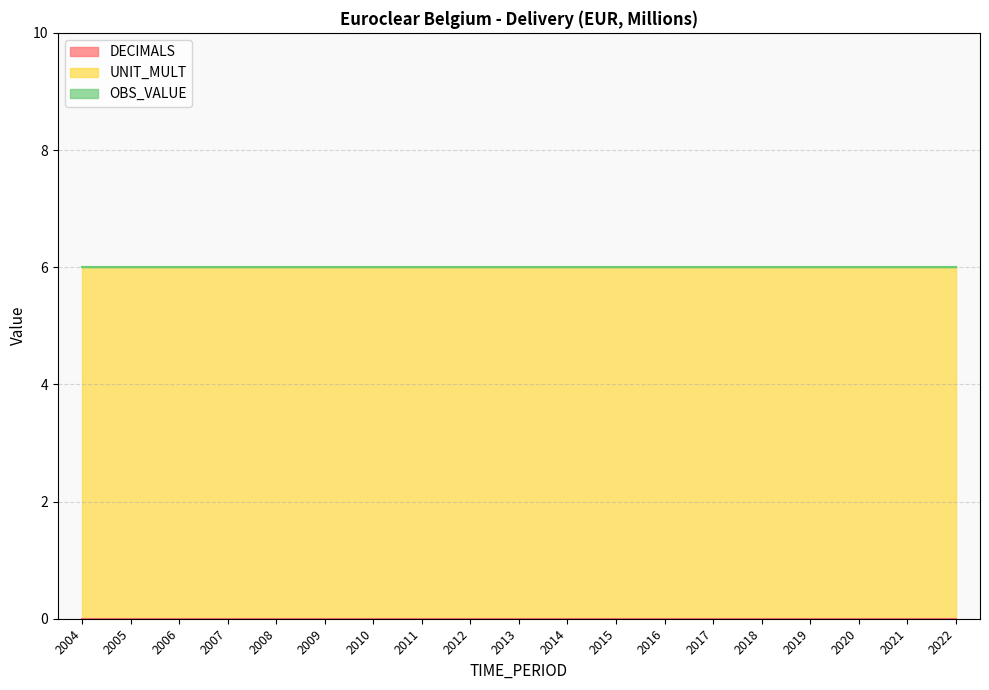

What is the greatest value displayed?

6